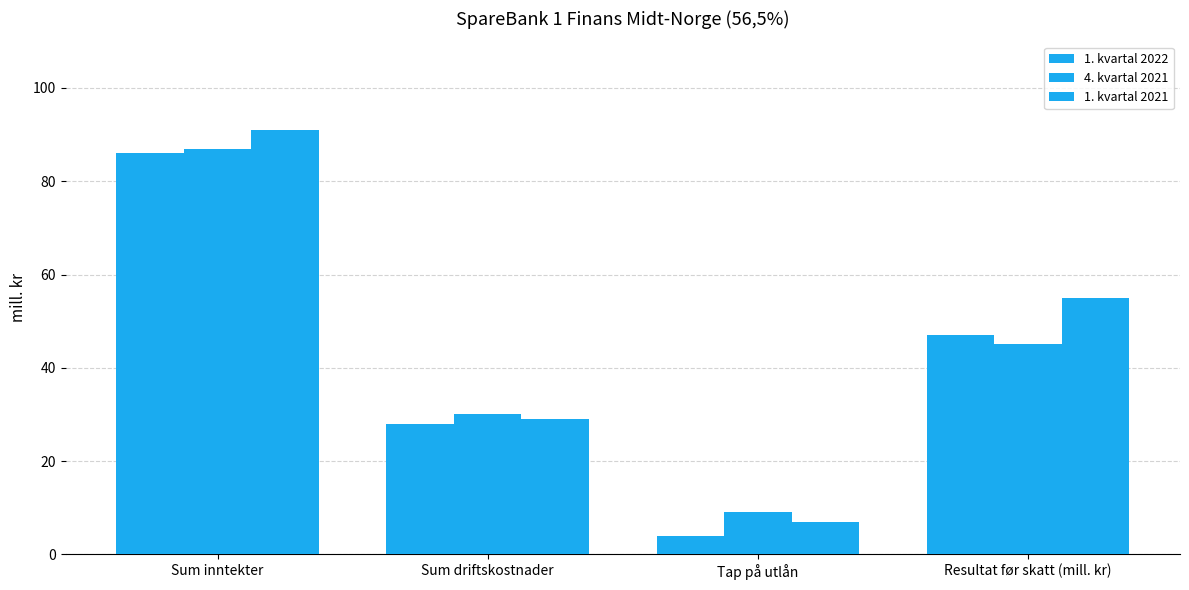

How many series are shown in this chart?

3